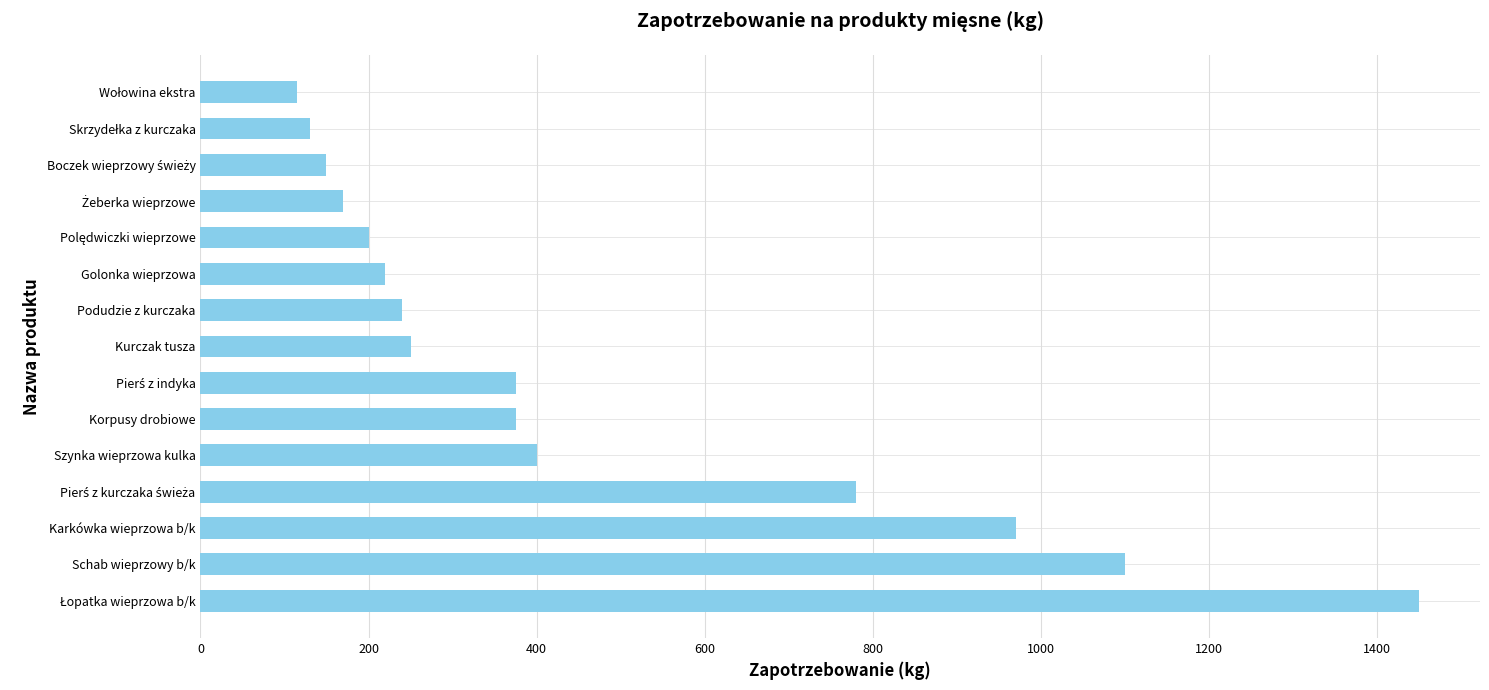

What is the difference between the maximum and second lowest values?

1320